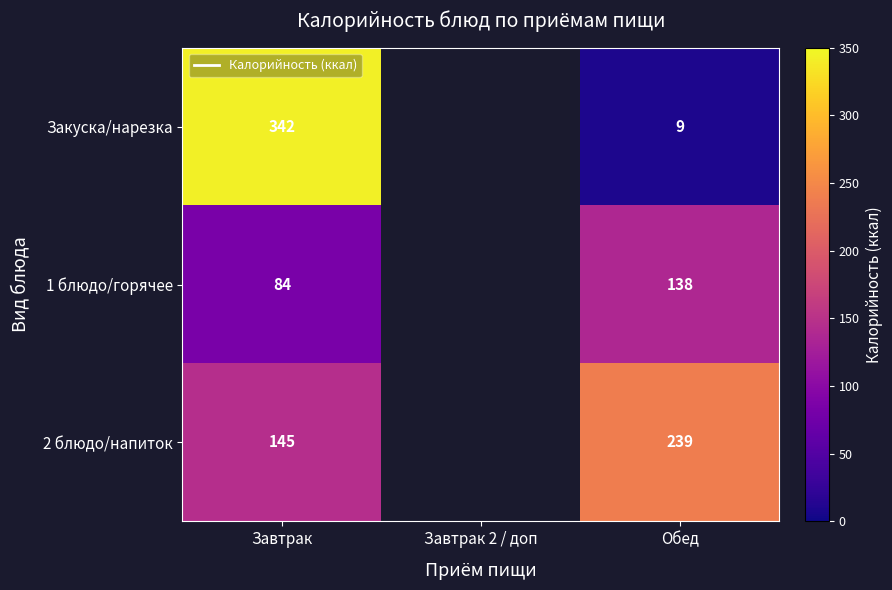

At how many categories does at least one series exceed 331?

1